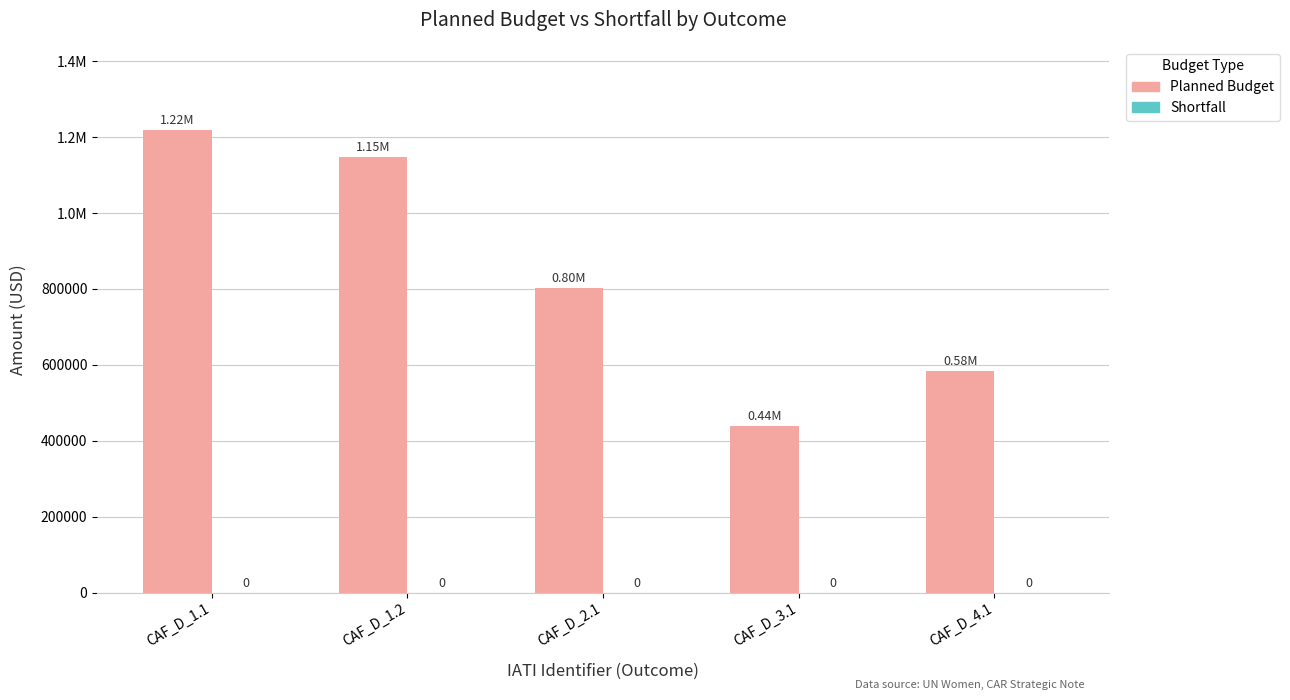

Are the bars grouped side by side (vs. stacked)?

No